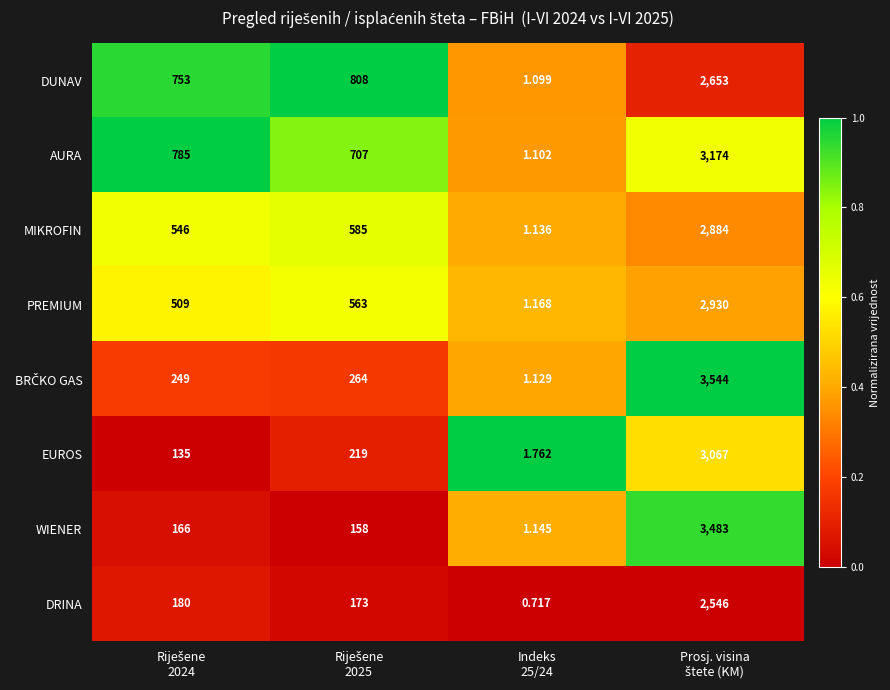

Which series has the largest total across all categories?

AURA